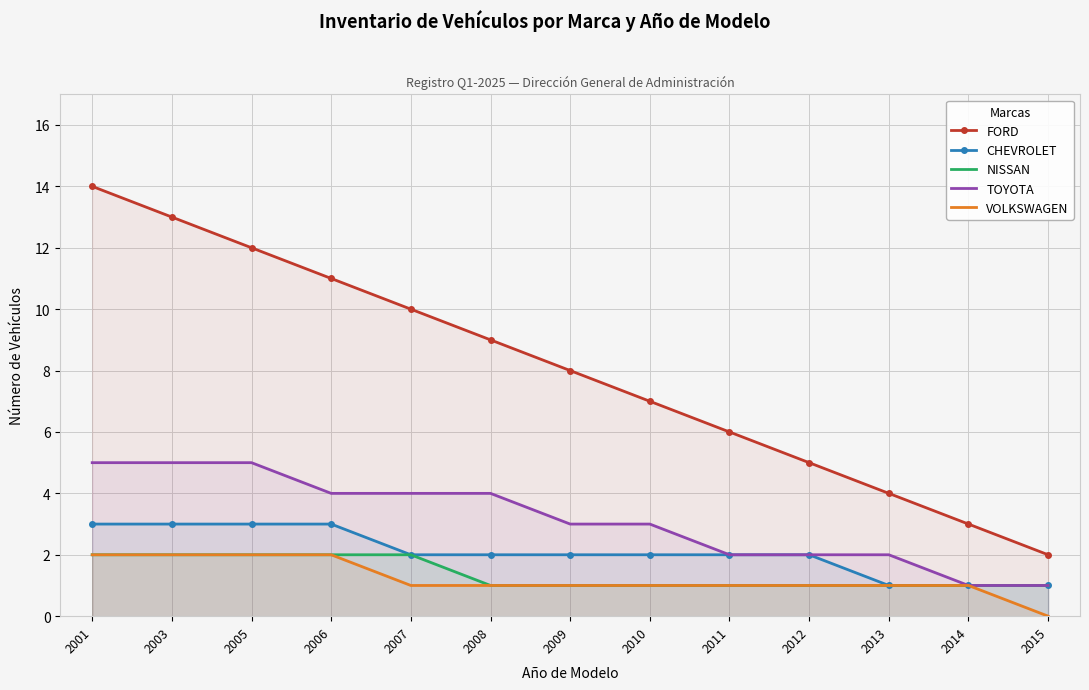

What are all the series names shown in the legend?

FORD, CHEVROLET, NISSAN, TOYOTA, VOLKSWAGEN